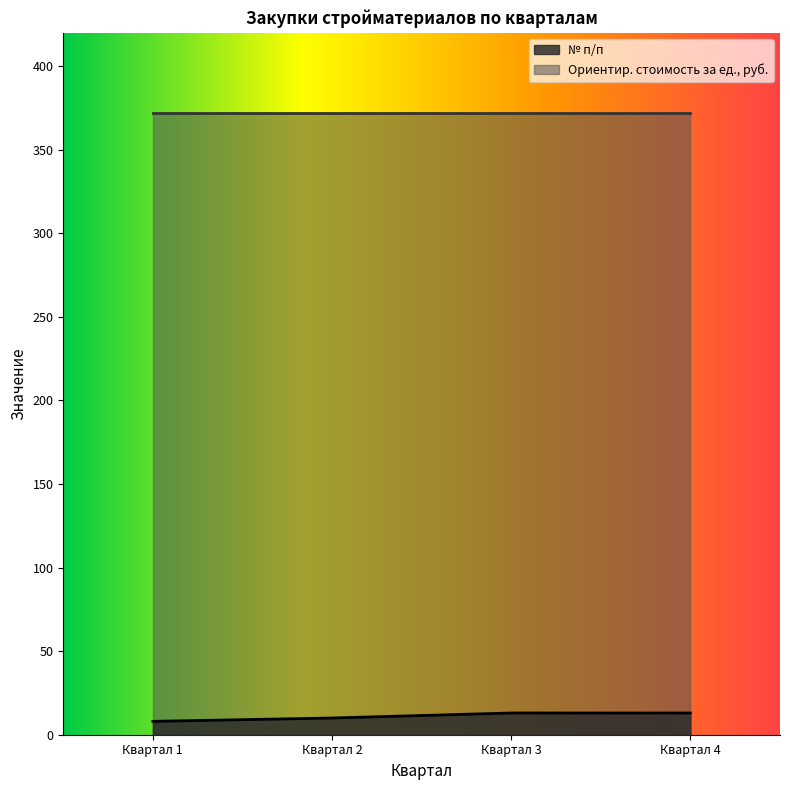

Does the chart display data point markers on the line(s)?

No